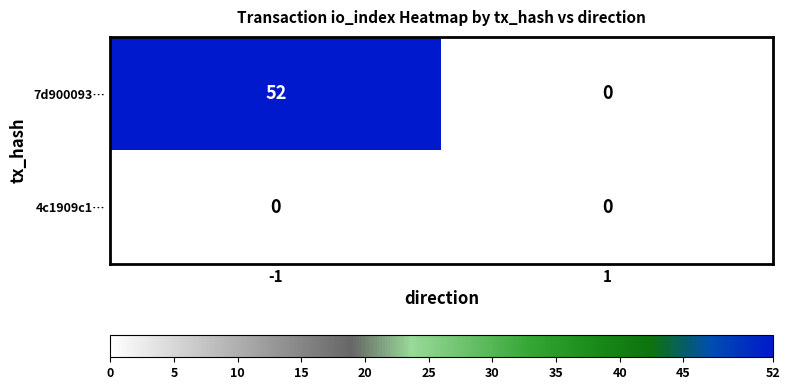

Which series has the largest range (max minus min)?

7d900093…